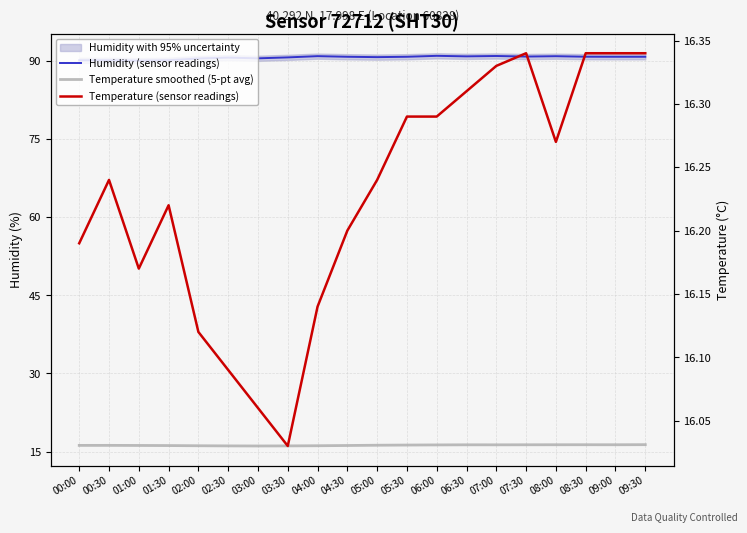

Where is the first local minimum for Humidity (sensor readings)?

01:00